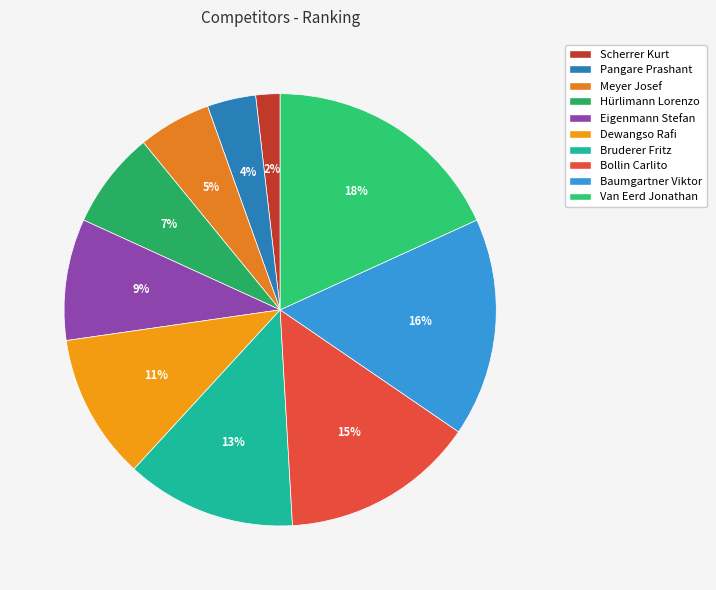

True or false: Pangare Prashant accounts for 4% of the total.

True